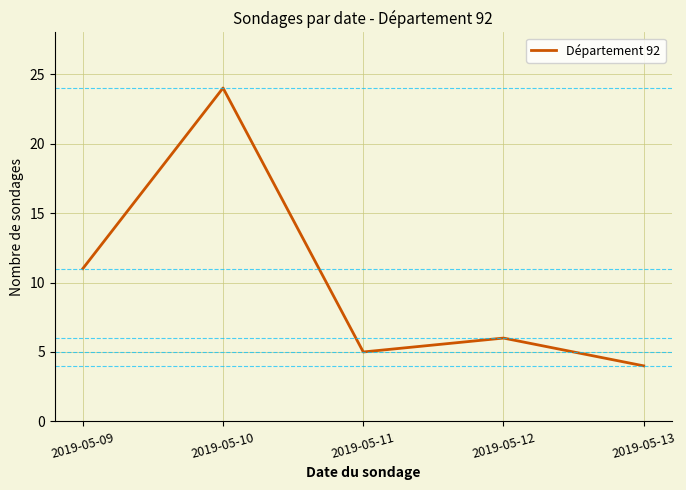

Does the chart display data point markers on the line(s)?

No